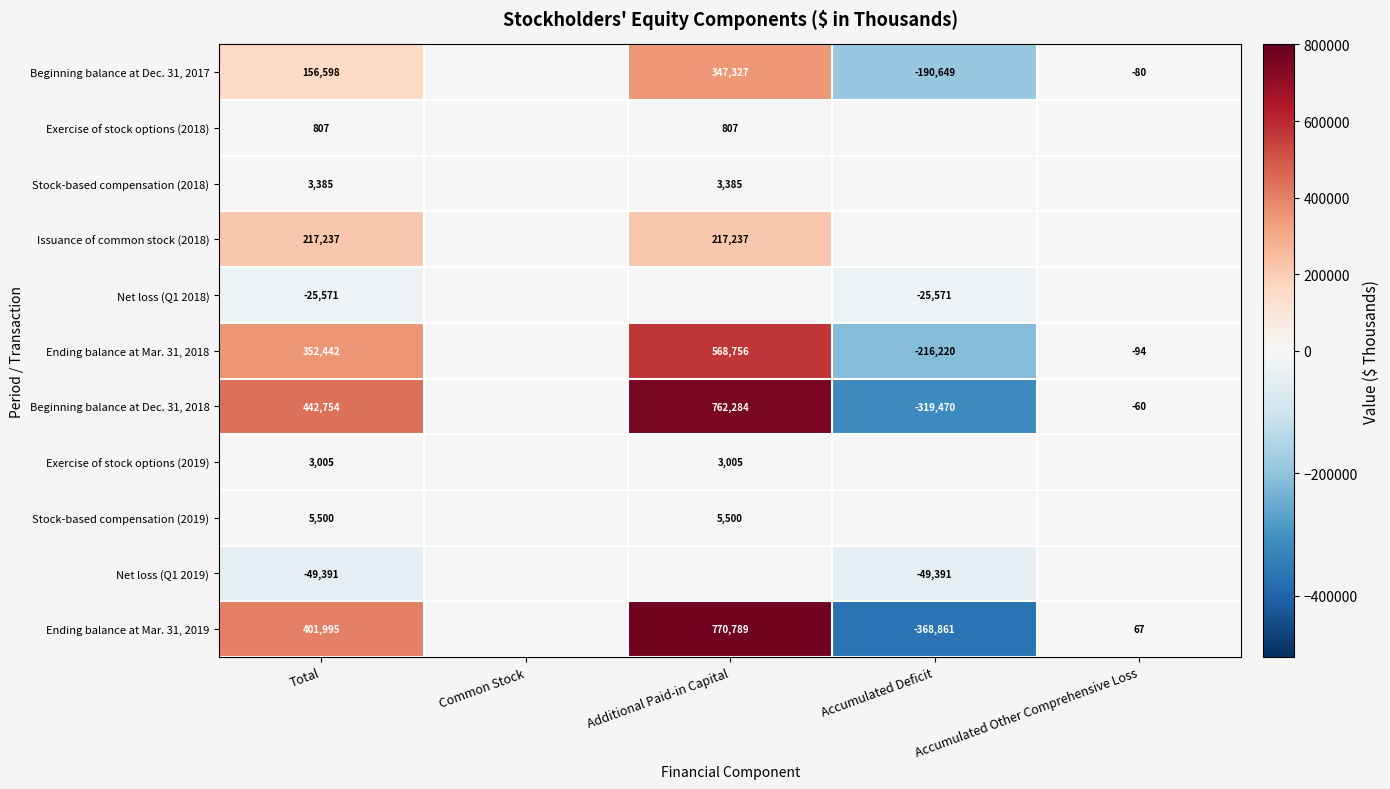

Is it true that Ending balance at Mar. 31, 2019 equals 118 at Accumulated Other Comprehensive Loss?

False